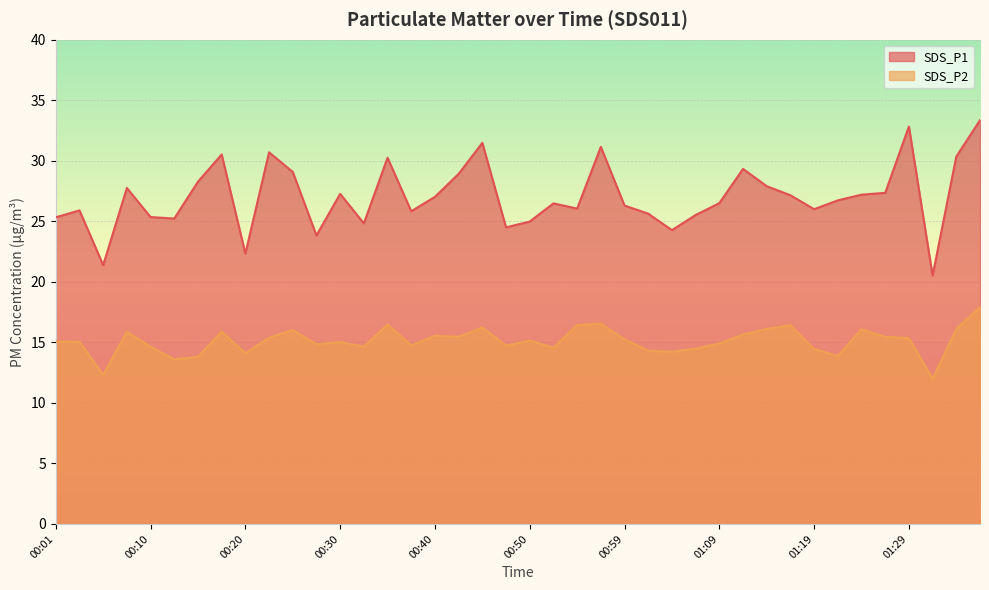

Rank the series at 00:42 from highest to lowest value.

SDS_P1, SDS_P2